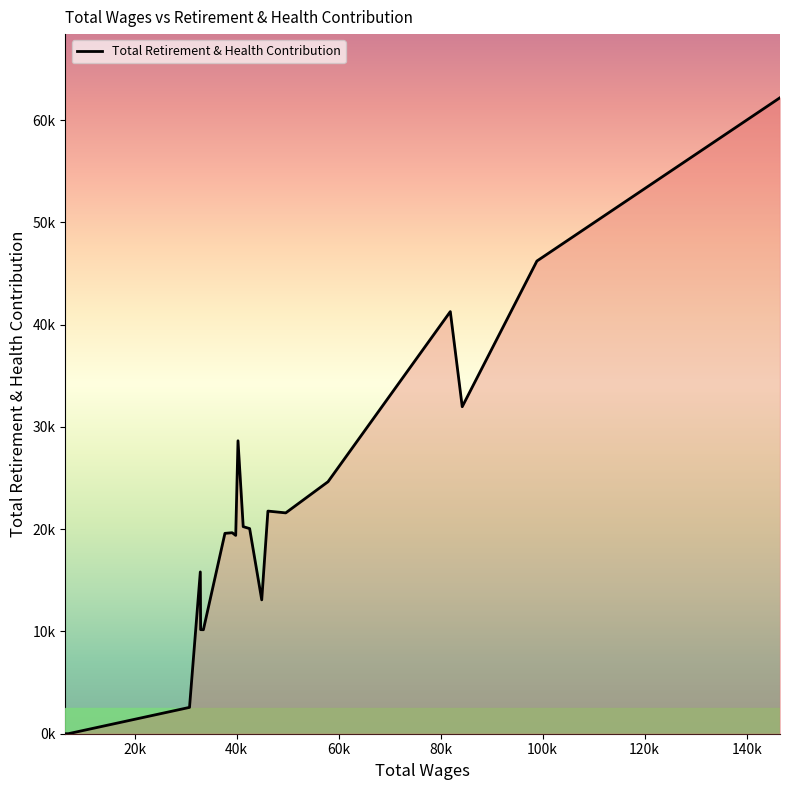

Is this an area chart (filled region under the line)?

Yes